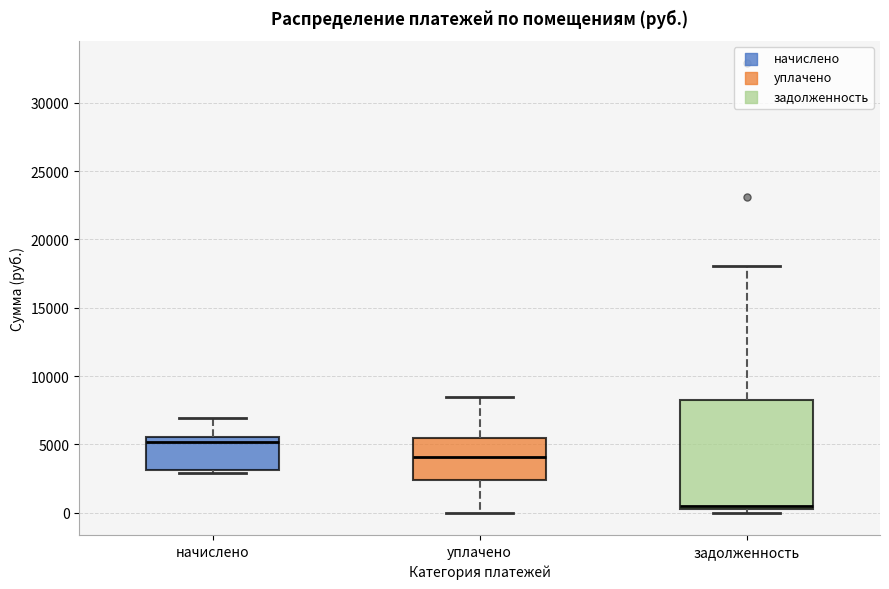

Which box's median line is the highest?

начислено